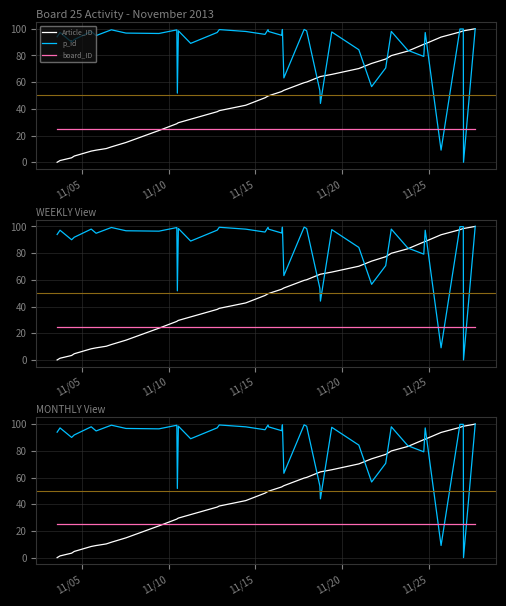

What position from the left is 11/20?

4